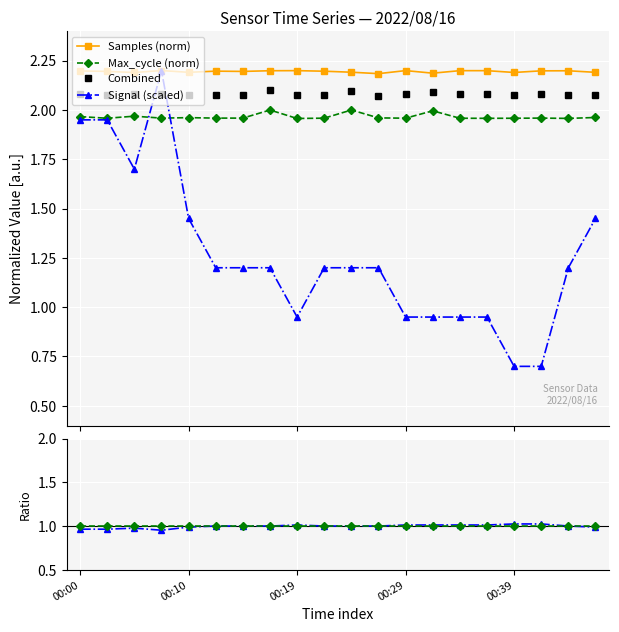

True or false: Signal ratio and Combined intersect in this chart.

False